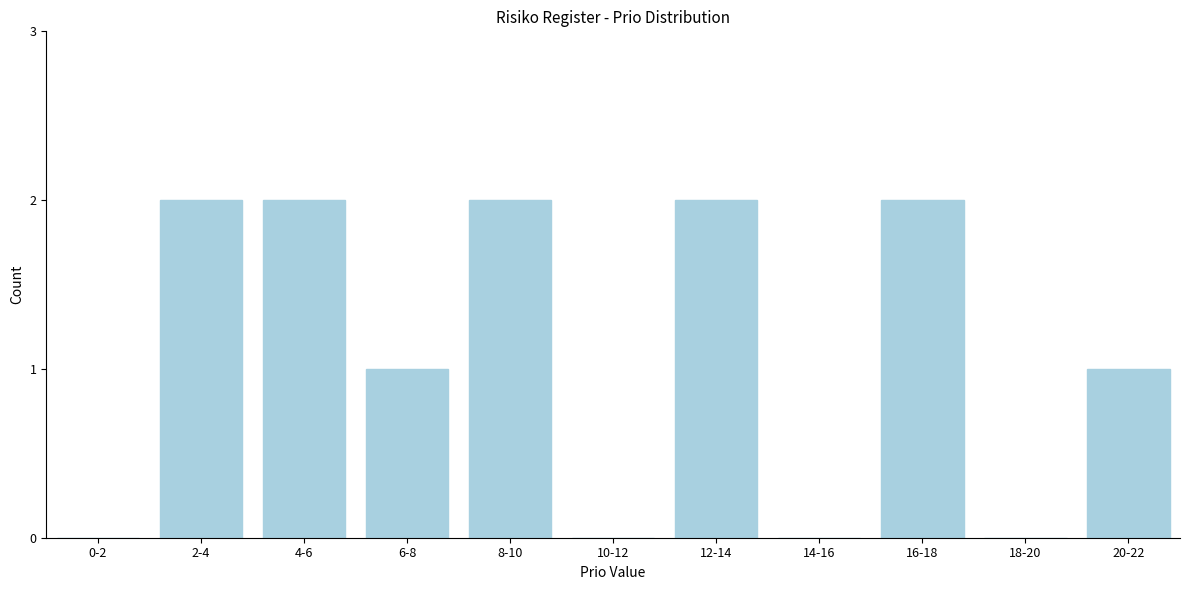

Reading right to left, list all the values displayed in this chart.

20-22=1	18-20=0	16-18=2	14-16=0	12-14=2	10-12=0	8-10=2	6-8=1	4-6=2	2-4=2	0-2=0